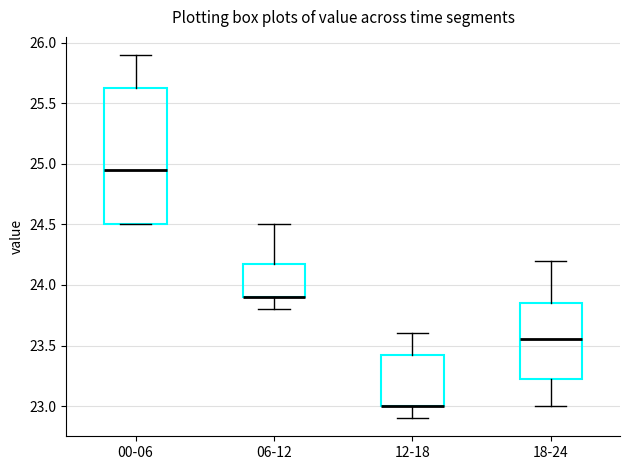

Reading left to right, read every box against the y-axis: the position of its median line, the range the box covers, and the ends of its whiskers. The values are not printed on the chart, so give them approximately, as read against the axis.

00-06: median 24.95, box 24.50 to 25.65, whiskers 24.50 to 25.90
06-12: median 23.90 (drawn on the box's lower edge), box 23.90 to 24.20, whiskers 23.80 to 24.50
12-18: median 23.00 (drawn on the box's lower edge), box 23.00 to 23.45, whiskers 22.90 to 23.60
18-24: median 23.55, box 23.25 to 23.85, whiskers 23.00 to 24.20